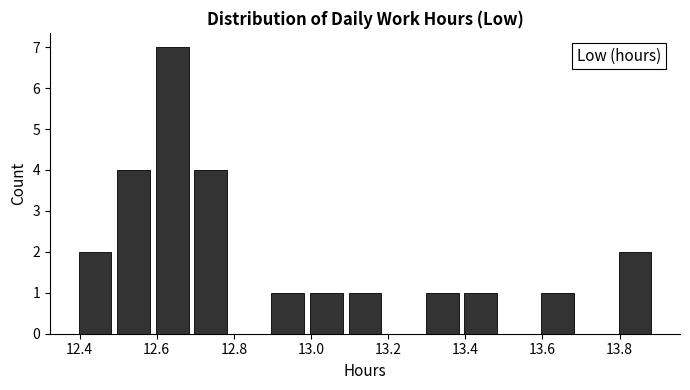

Reading left to right, transcribe this chart: for each bar, give the range it covers on the x-axis and its height. Neither the bar edges nor the heights are printed on the chart, so give them approximately, as read against the axes.

12.39 to 12.49: 2
12.49 to 12.59: 4
12.59 to 12.69: 7
12.69 to 12.79: 4
12.79 to 12.89: 0
12.89 to 12.99: 1
12.99 to 13.09: 1
13.09 to 13.19: 1
13.19 to 13.29: 0
13.29 to 13.39: 1
13.39 to 13.49: 1
13.49 to 13.59: 0
13.59 to 13.69: 1
13.69 to 13.79: 0
13.79 to 13.89: 2